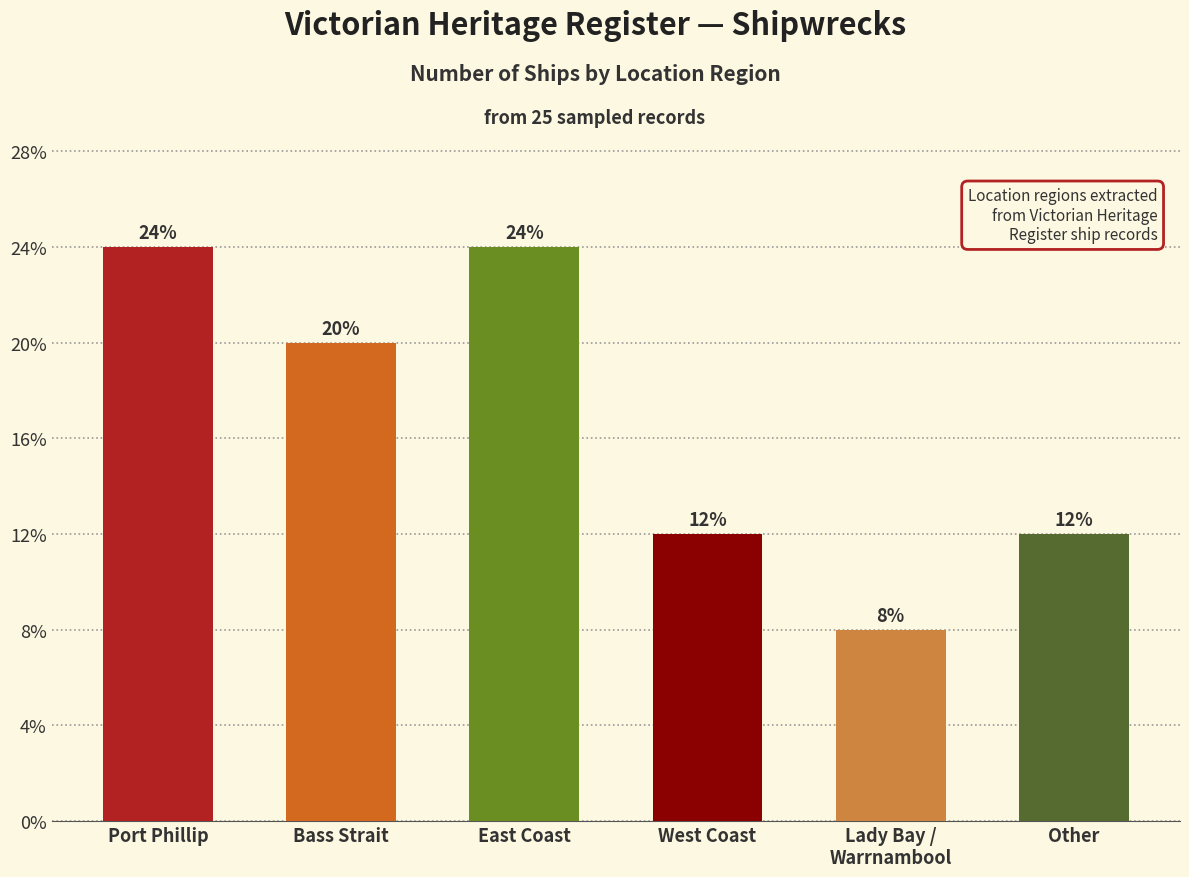

What is the label of the 6th bar from the left?

Other